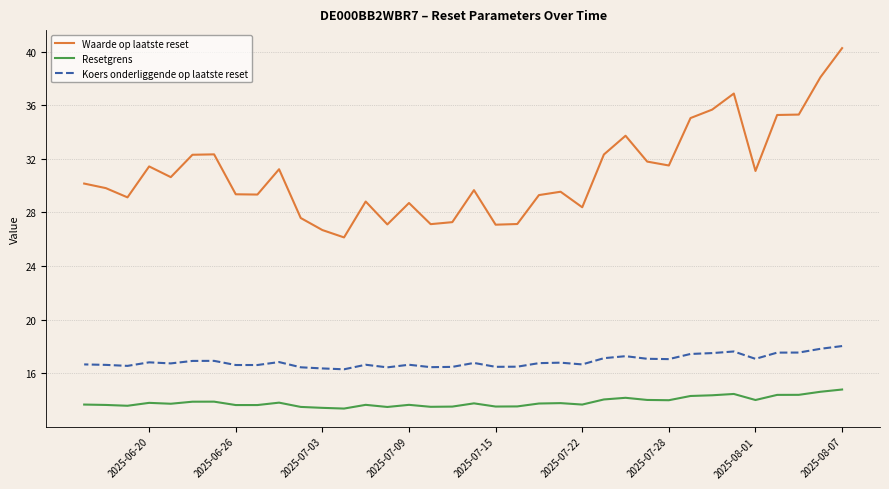

At how many categories does at least one series exceed 17?

36